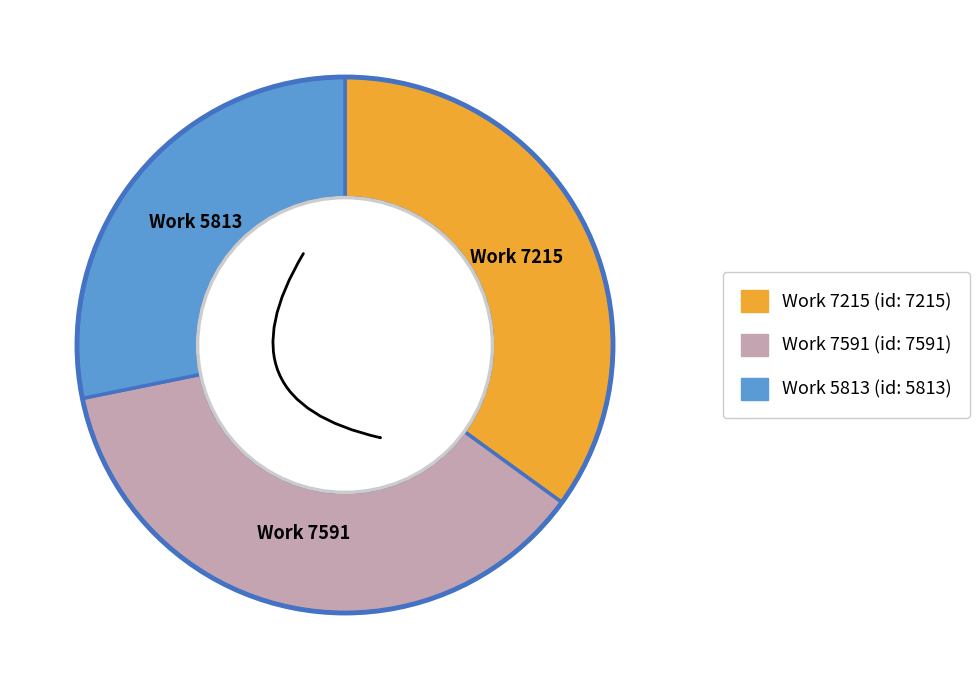

What is the total percentage of Work 7591 and Work 5813?

65.0%